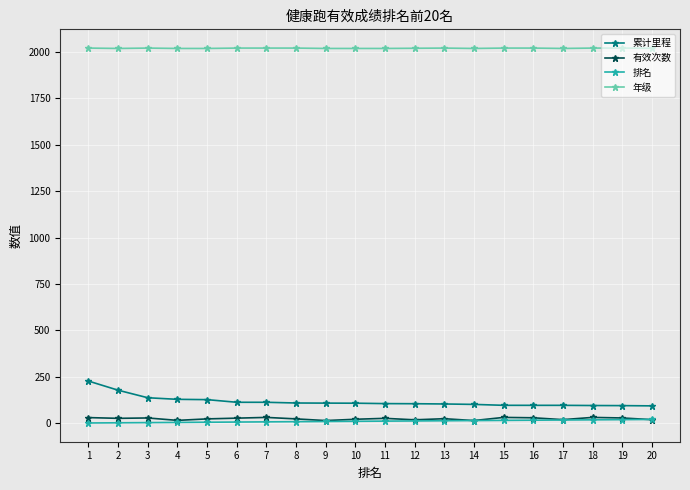

Which series has the largest range (max minus min)?

累计里程